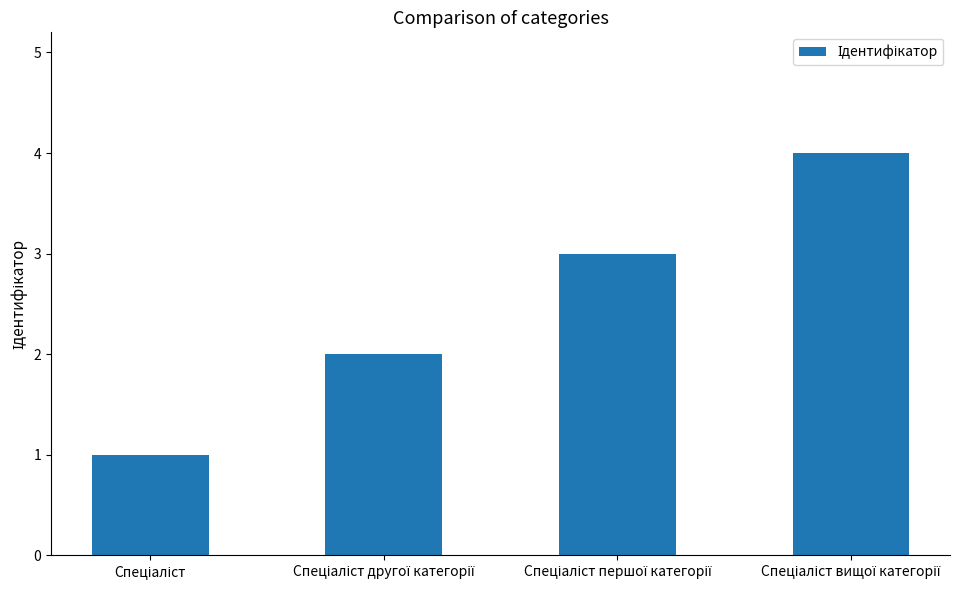

What is the sum of all values?

10